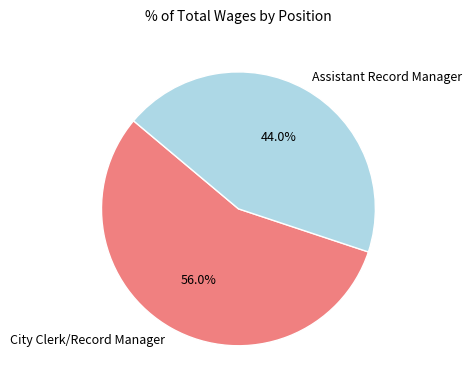

How many segments does this pie chart have?

2